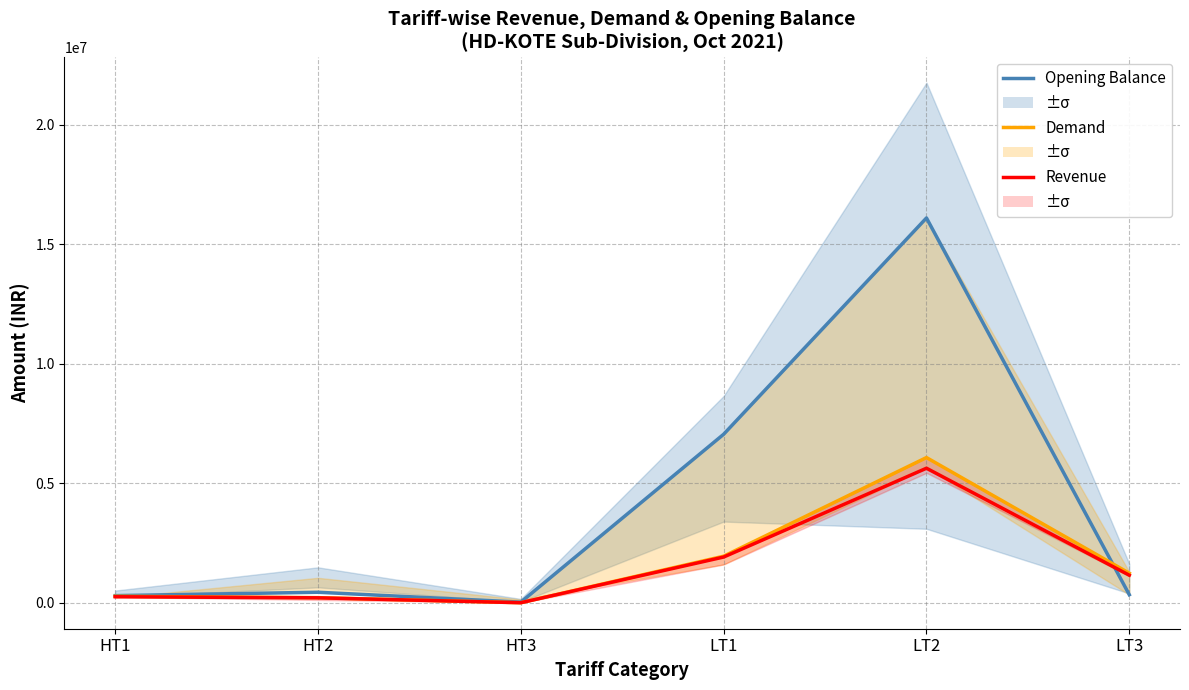

Which has a higher value, HT3 or LT1?

LT1